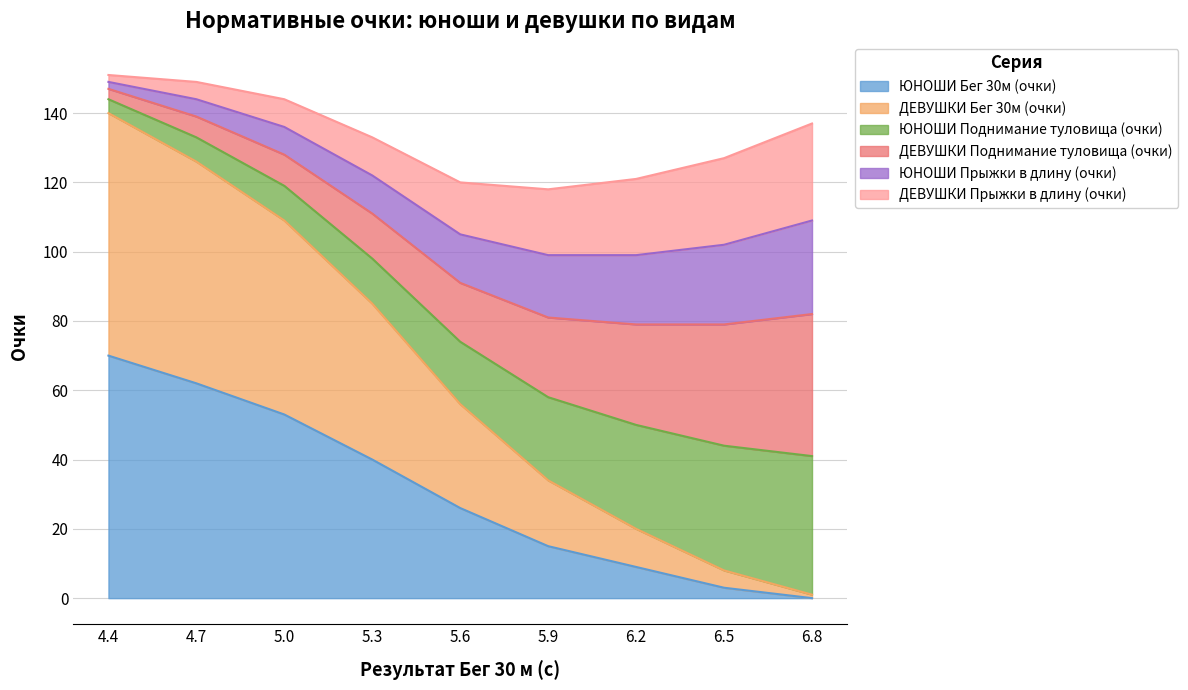

The value of ЮНОШИ Бег 30м (очки) at 6.8 is -45. True or false?

False